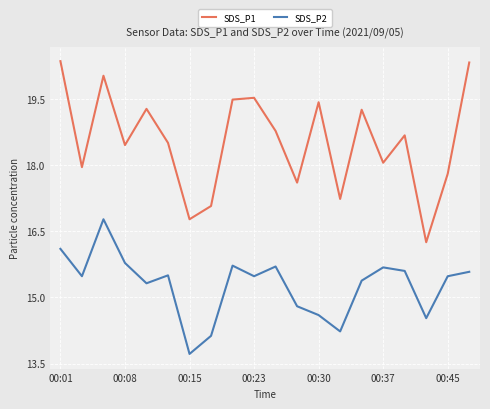

Which series has the largest range (max minus min)?

SDS_P1